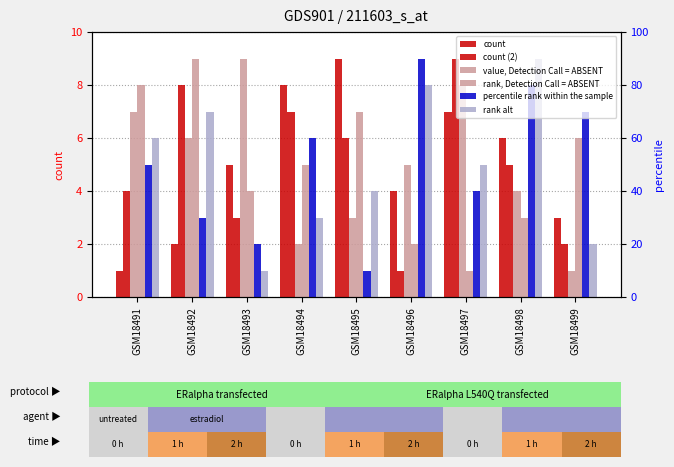

What is the value of the value, Detection Call = ABSENT bar at the 5th from the left?

3